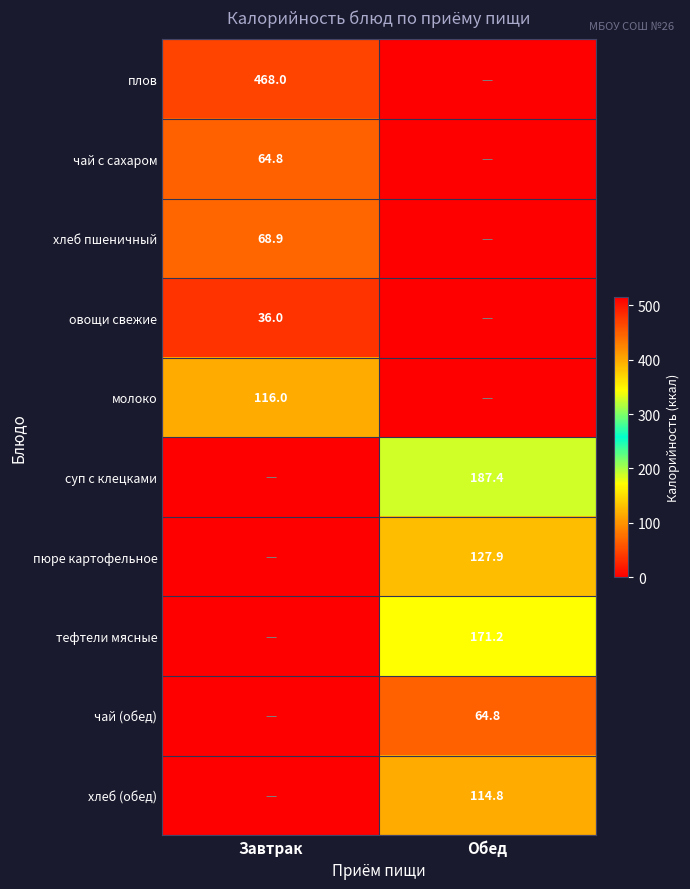

True or false: тефтели мясные has a value of 171.2 at Обед.

True